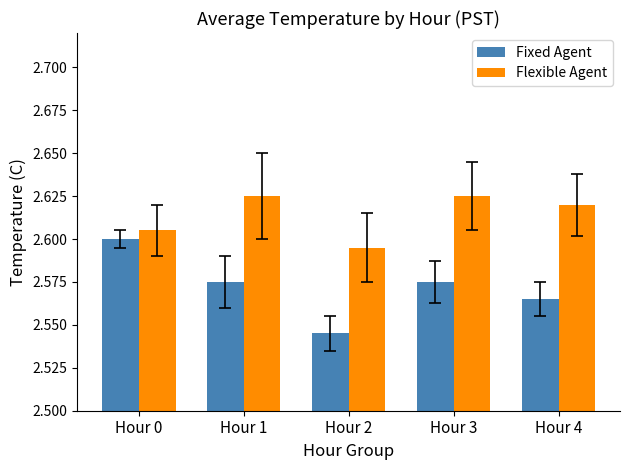

True or false: Flexible Agent has a value of 0.8 at Hour 0.

False